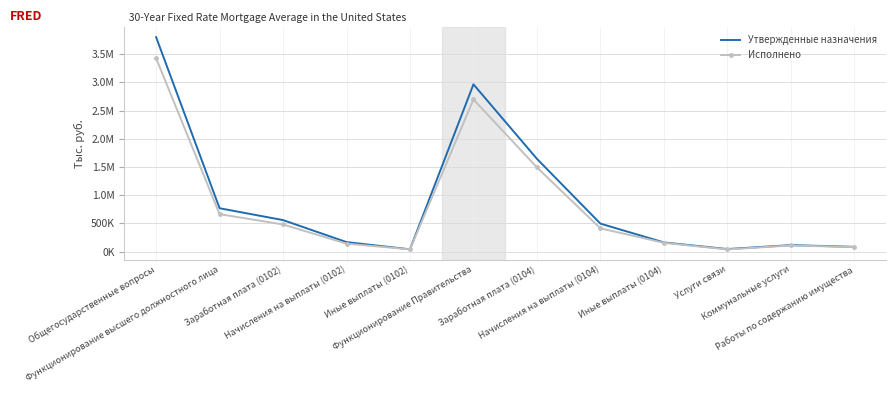

What are all the series names shown in the legend?

Утвержденные назначения, Исполнено